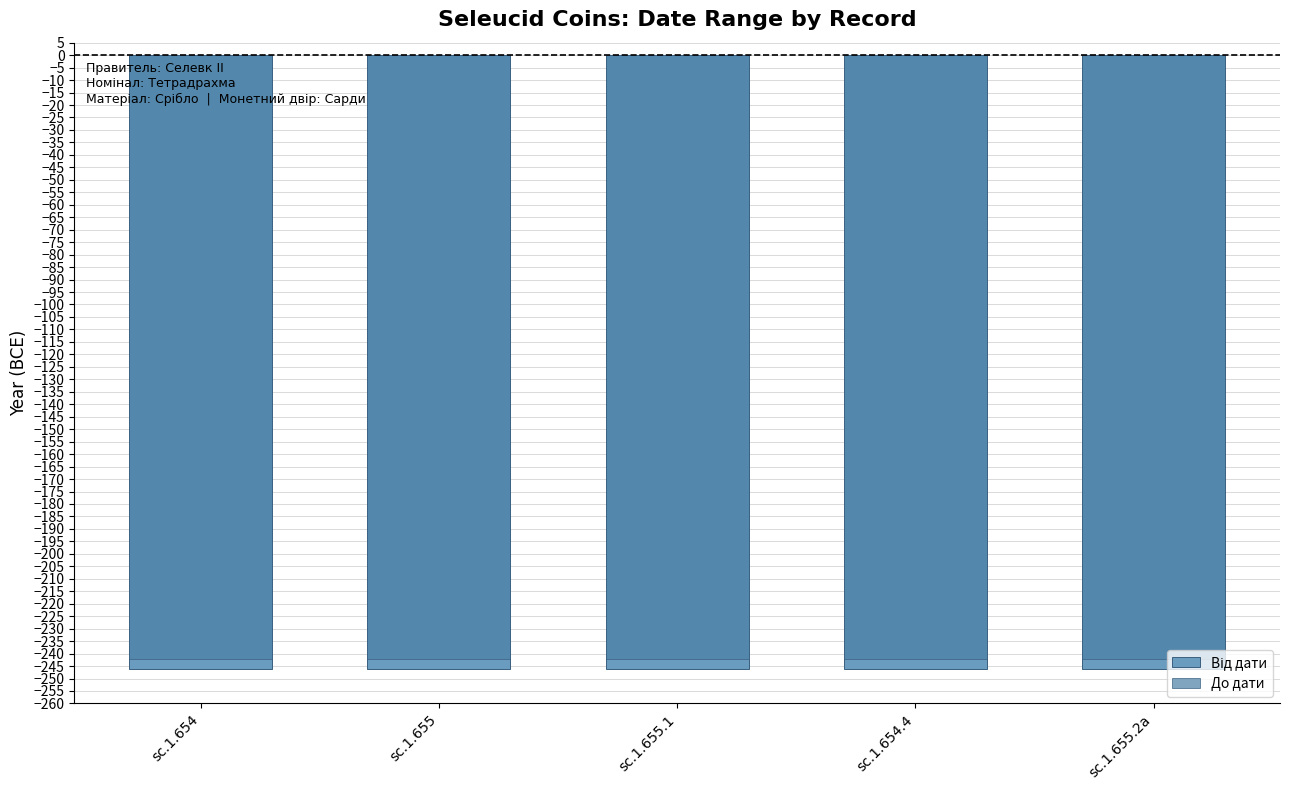

The value of Від дати at sc.1.655.2a is -246. True or false?

True